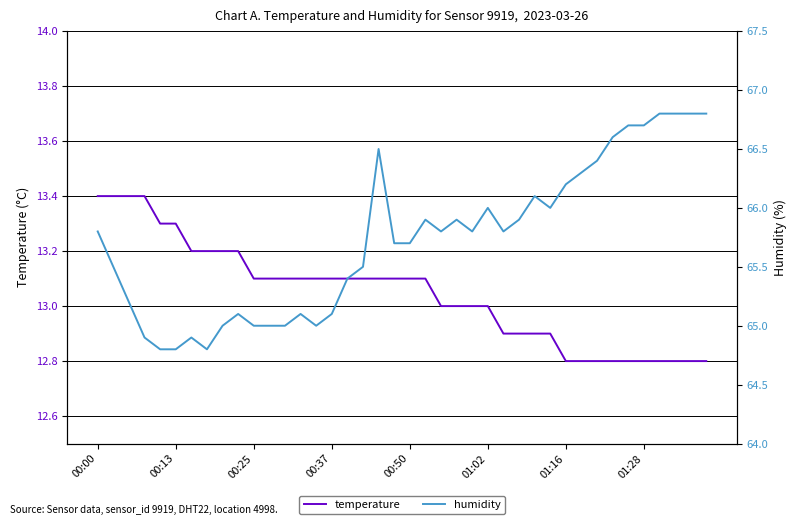

At 12, list the series in order from smallest to largest.

temperature, humidity